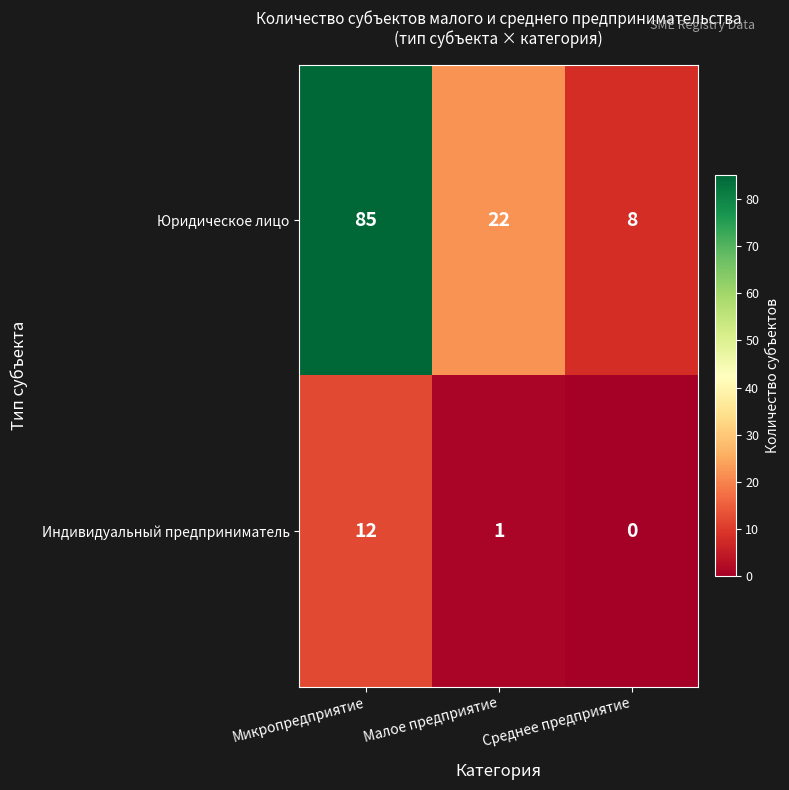

Which label corresponds to the largest value in the chart?

Микропредприятие